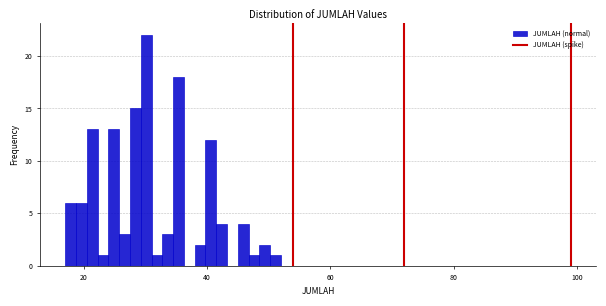

Read against the x-axis, roughly where is the centre of the tallest bar?

30